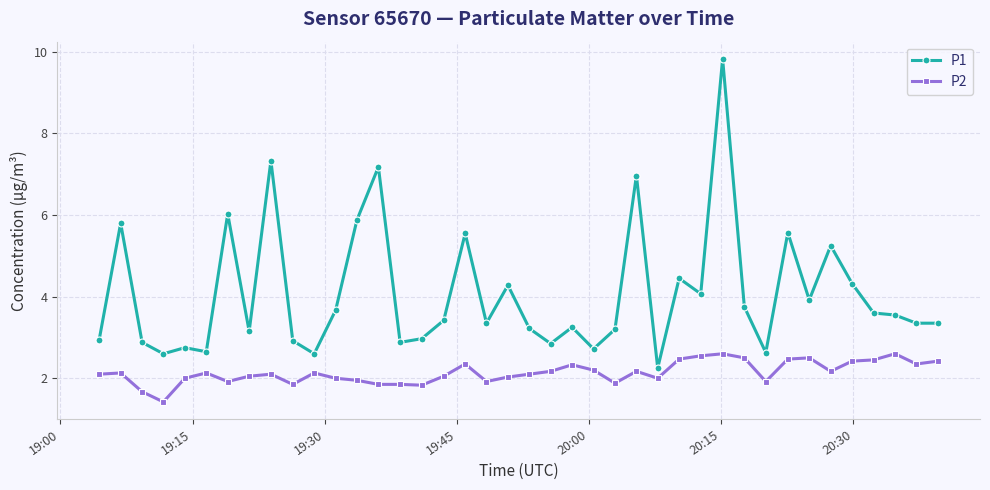

True or false: P1 and P2 cross at least once.

False